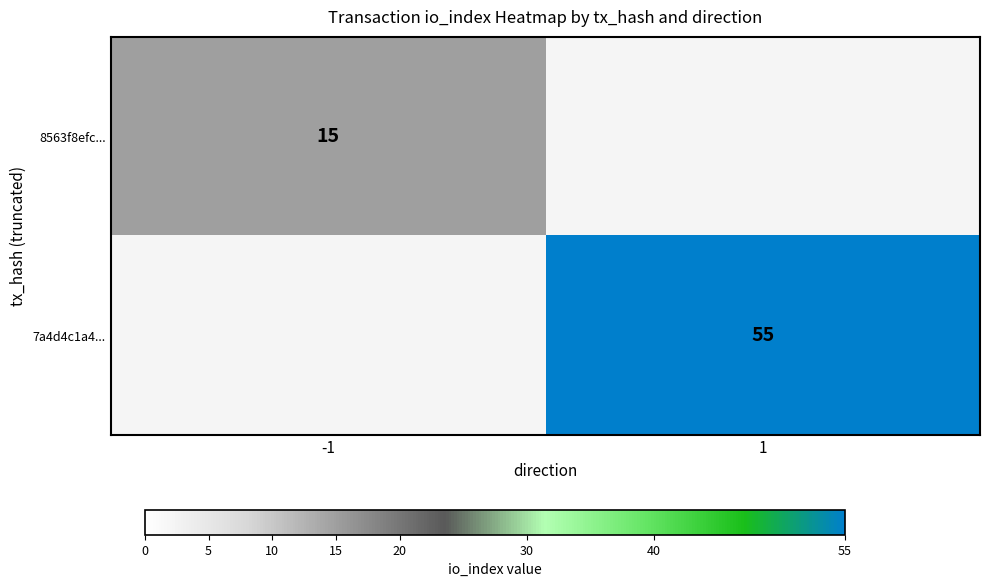

The 8563f8efc... series shows 15 at -1. True or false?

True